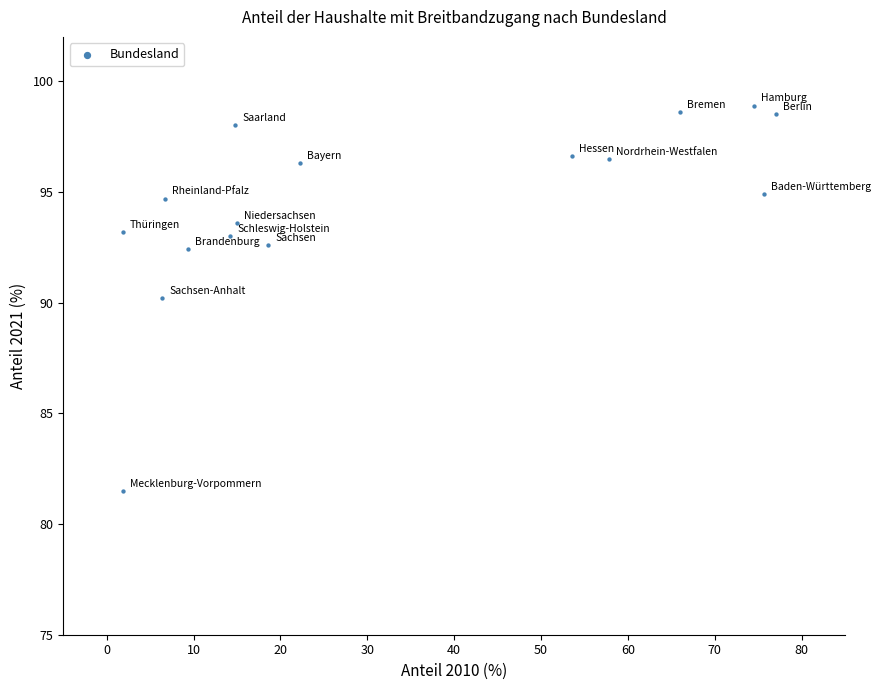

What is the range of Y values (max minus min)?

17.4